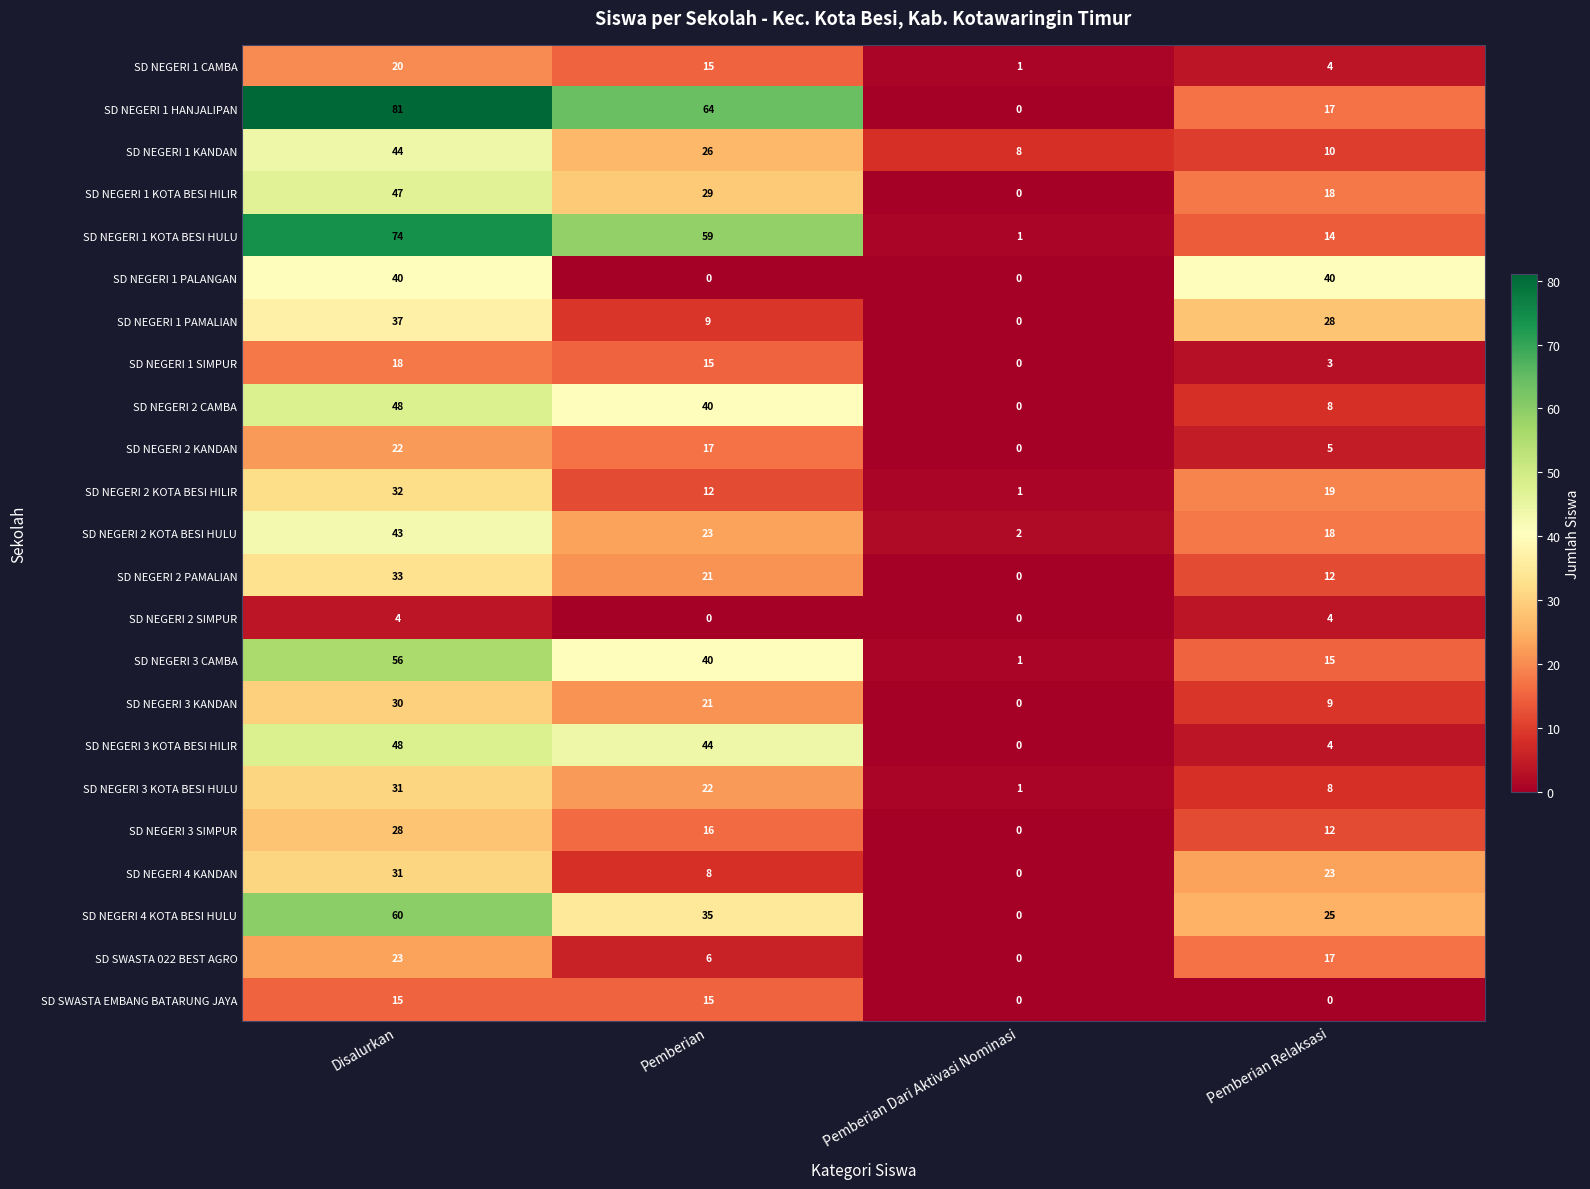

The value of SD NEGERI 1 CAMBA at Disalurkan is 20. True or false?

True